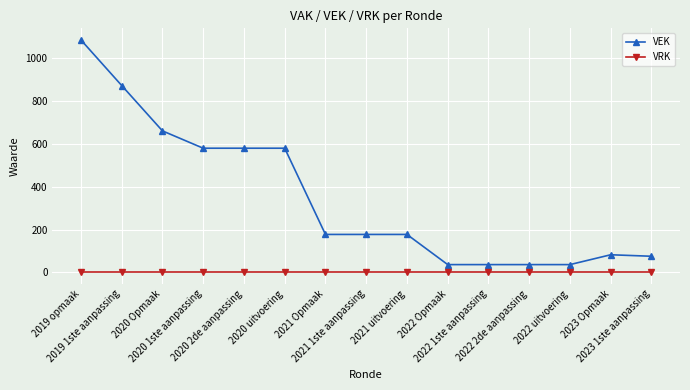

What is the difference between the highest and lowest values at 2020 2de aanpassing?

580